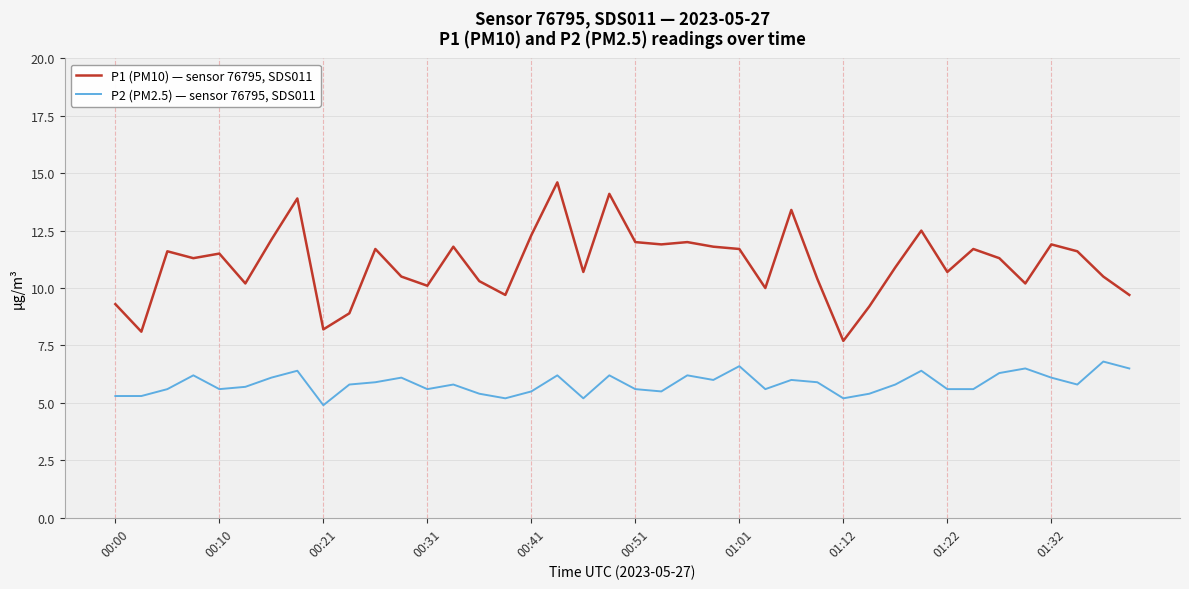

Which series has the largest total across all categories?

P1 (PM10) — sensor 76795, SDS011